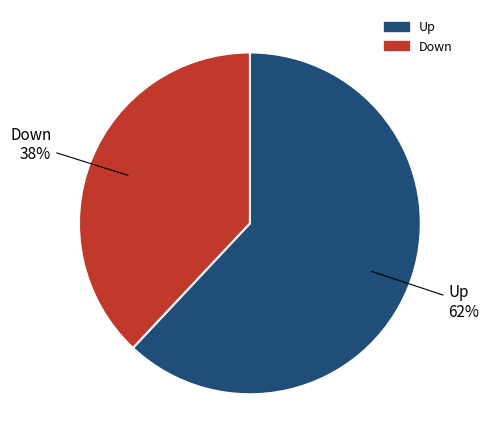

Does any single category account for the majority?

Yes